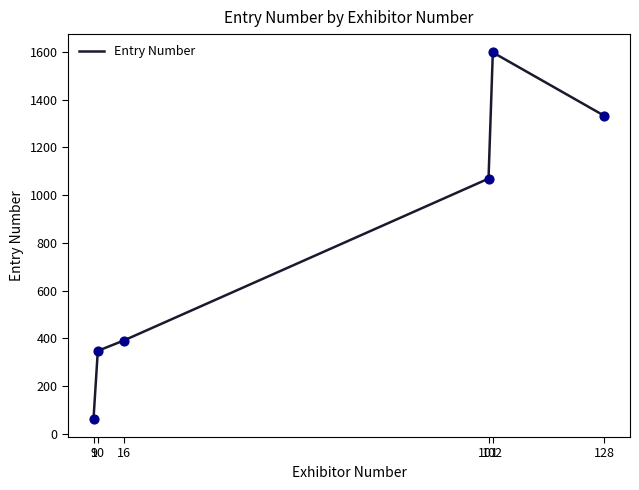

Between 10 and 101, which is larger?

101